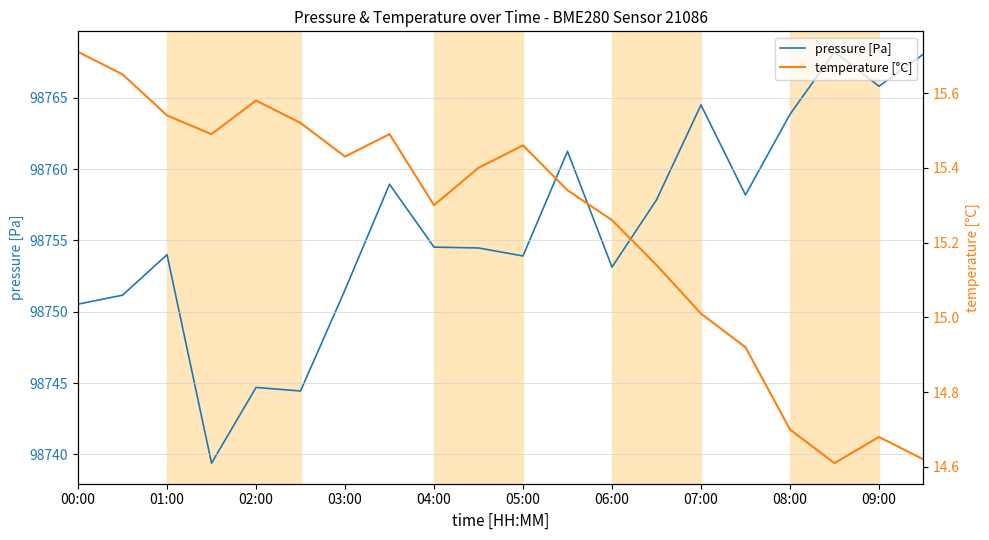

At which category does the chart reach its minimum across all series?

17